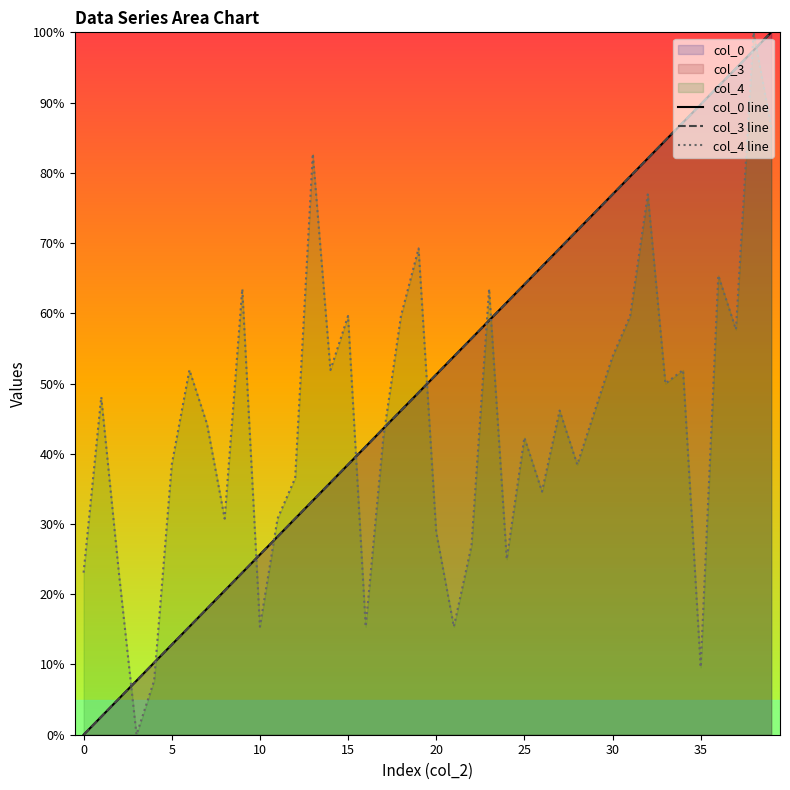

Which series changed the most between 23 and 28?

col_4 line